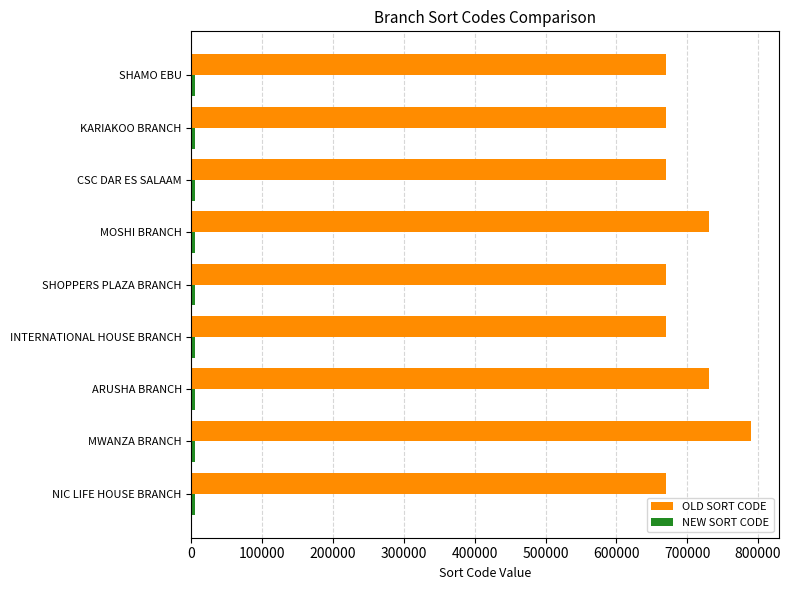

Between MWANZA BRANCH and CSC DAR ES SALAAM, which series saw the biggest shift?

OLD SORT CODE